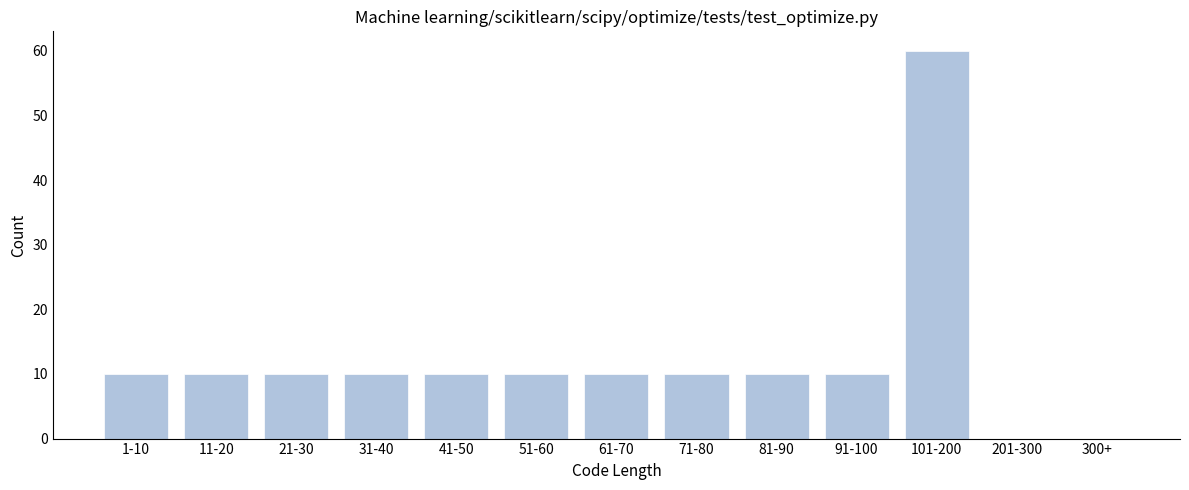

Reading left to right, transcribe all the data shown in this chart.

1-10=10	11-20=10	21-30=10	31-40=10	41-50=10	51-60=10	61-70=10	71-80=10	81-90=10	91-100=10	101-200=60	201-300=0	300+=0